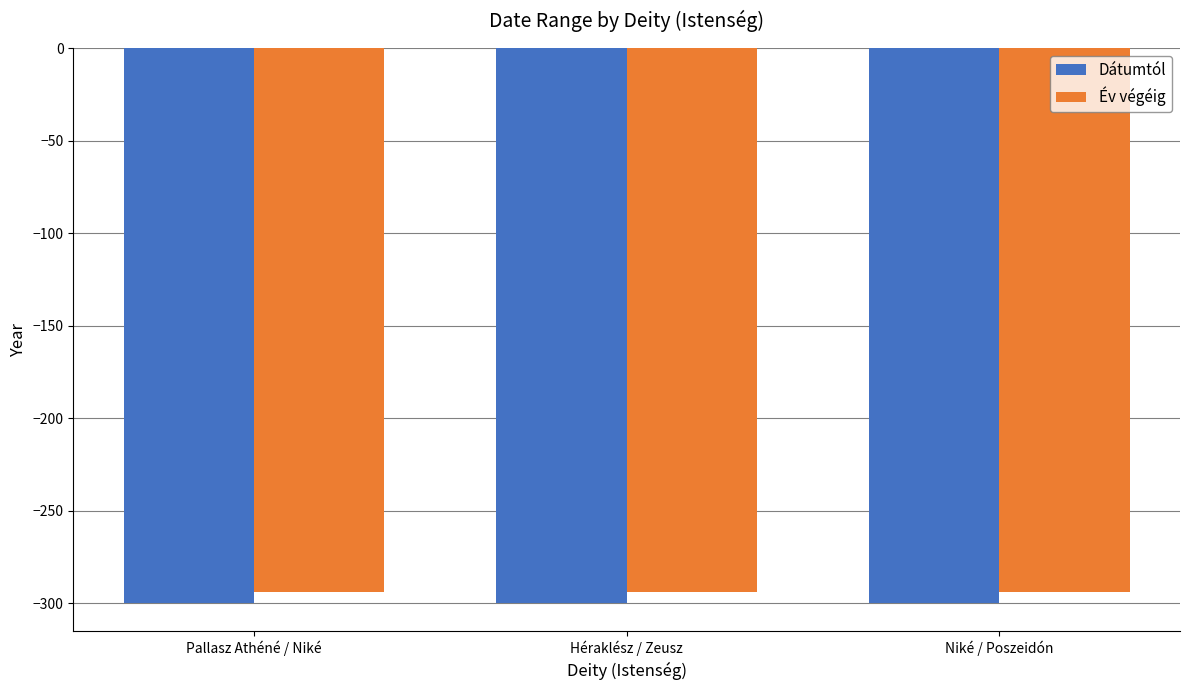

Reading left to right, list all the values displayed in this chart.

Dátumtól: Pallasz Athéné / Niké=-300	Héraklész / Zeusz=-300	Niké / Poszeidón=-300
Év végéig: Pallasz Athéné / Niké=-294	Héraklész / Zeusz=-294	Niké / Poszeidón=-294